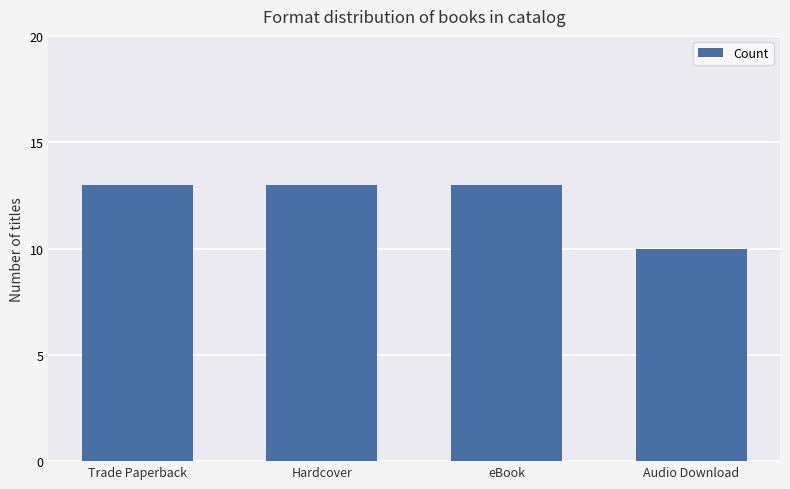

Are the bars grouped side by side (vs. stacked)?

No